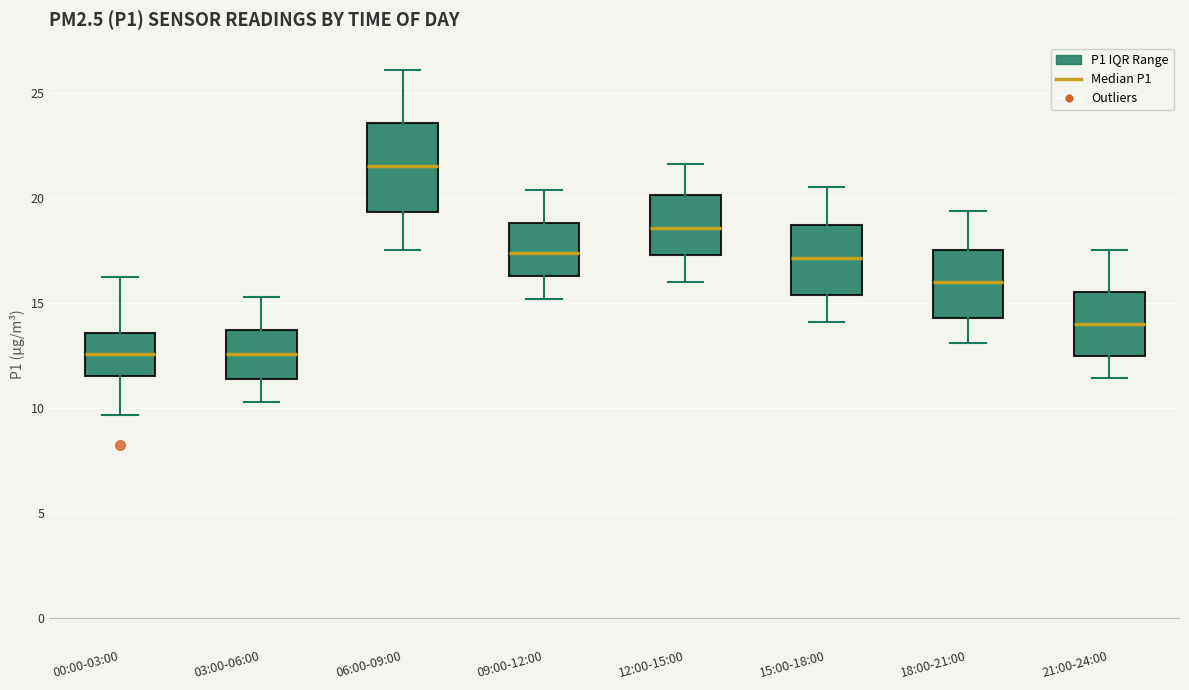

Where does the lower whisker of the box for 03:00-06:00 end on the y-axis? The values are not printed on the chart, so give them approximately, as read against the axis.

10.5